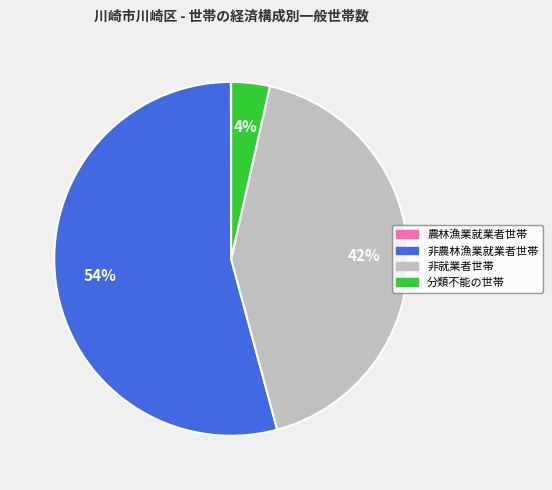

To the nearest percent, what portion does 非就業者世帯 represent?

42%